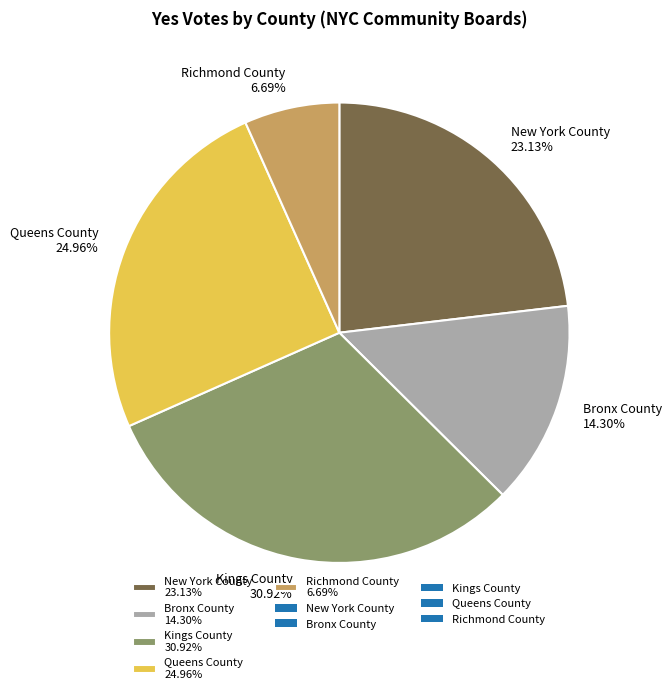

To the nearest percent, what percentage of the pie is Bronx County?

14%